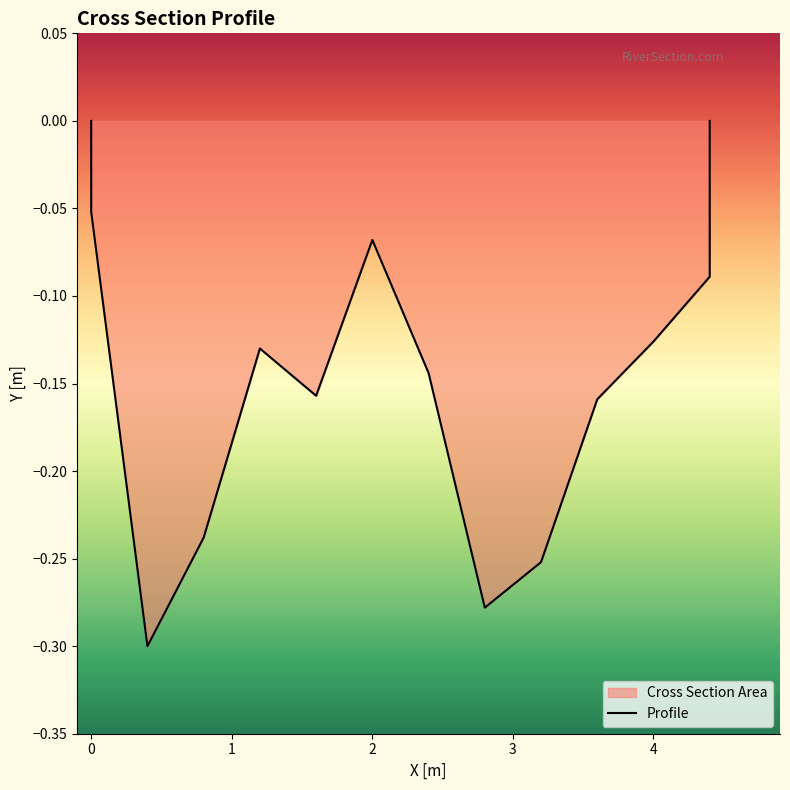

What is the minimum value shown in the chart?

-0.3